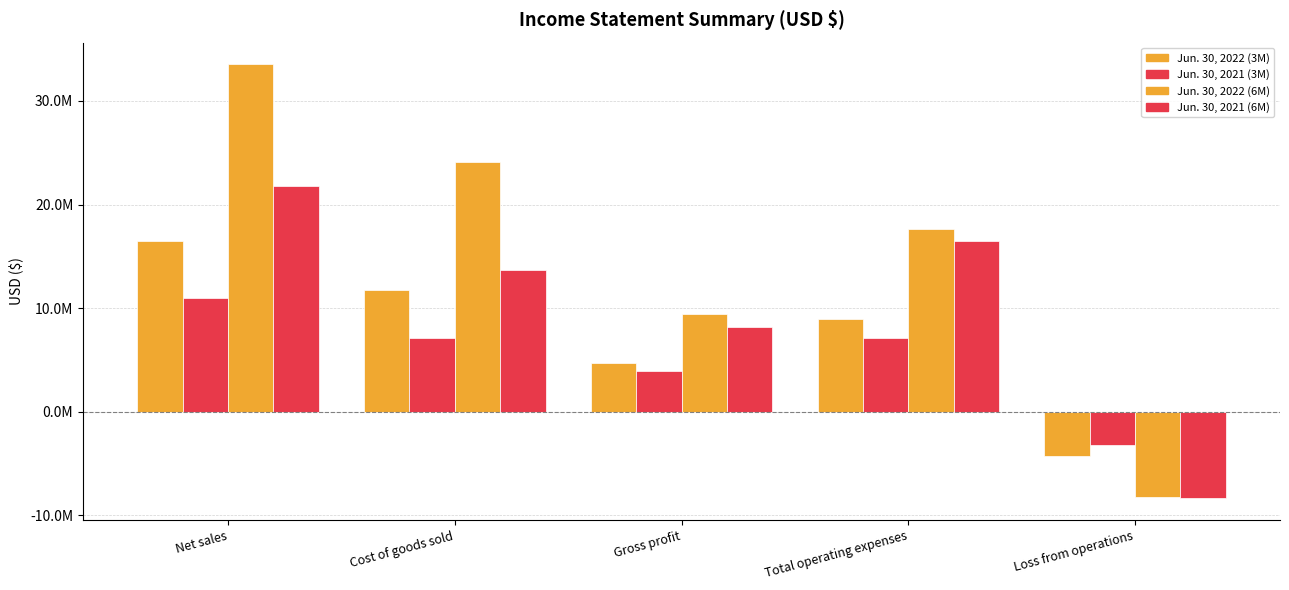

At which label does Jun. 30, 2022 (6M) first exceed 17656000?

Net sales